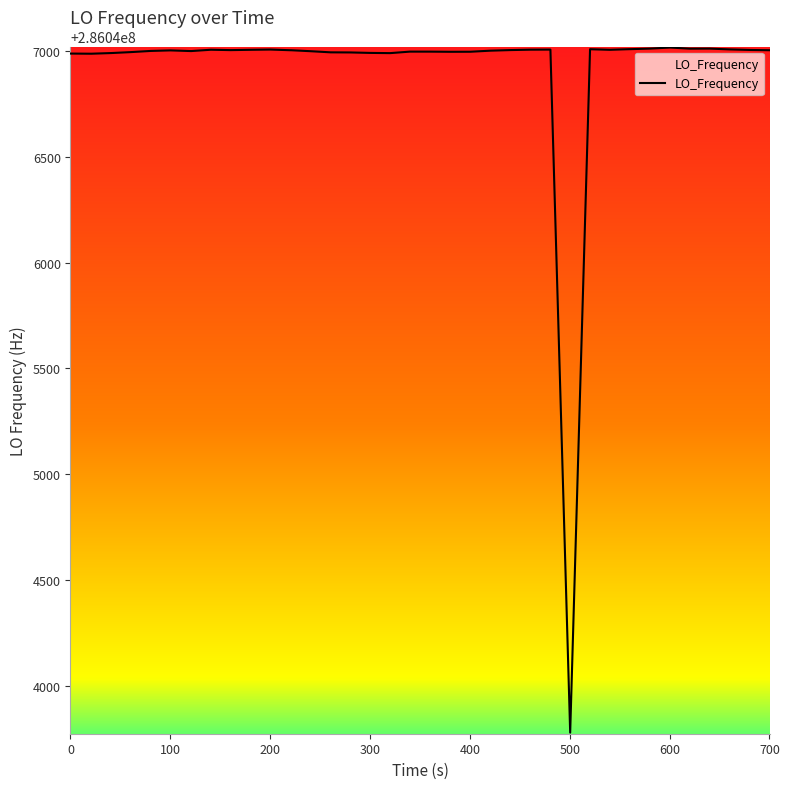

What is the greatest value displayed?

286047016.7